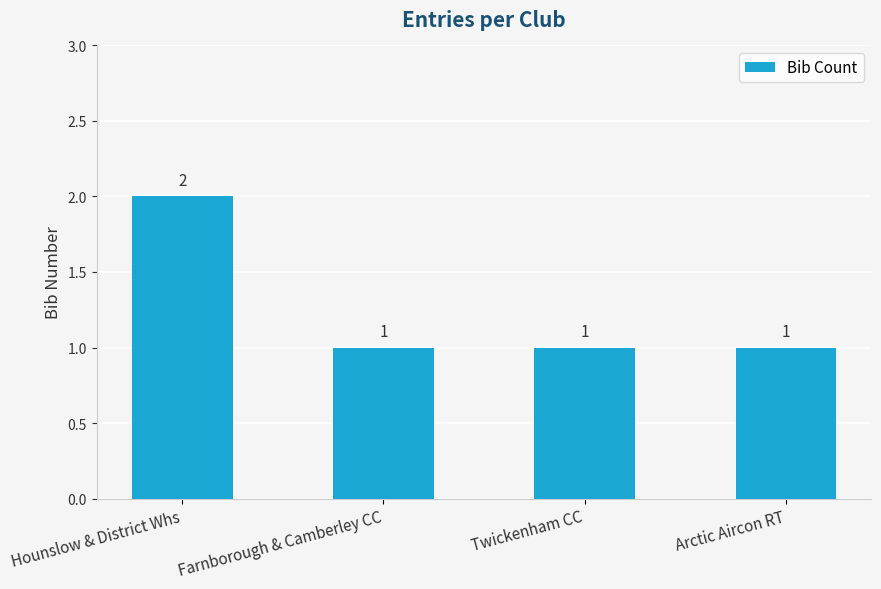

What position from the left is Hounslow & District Whs?

1